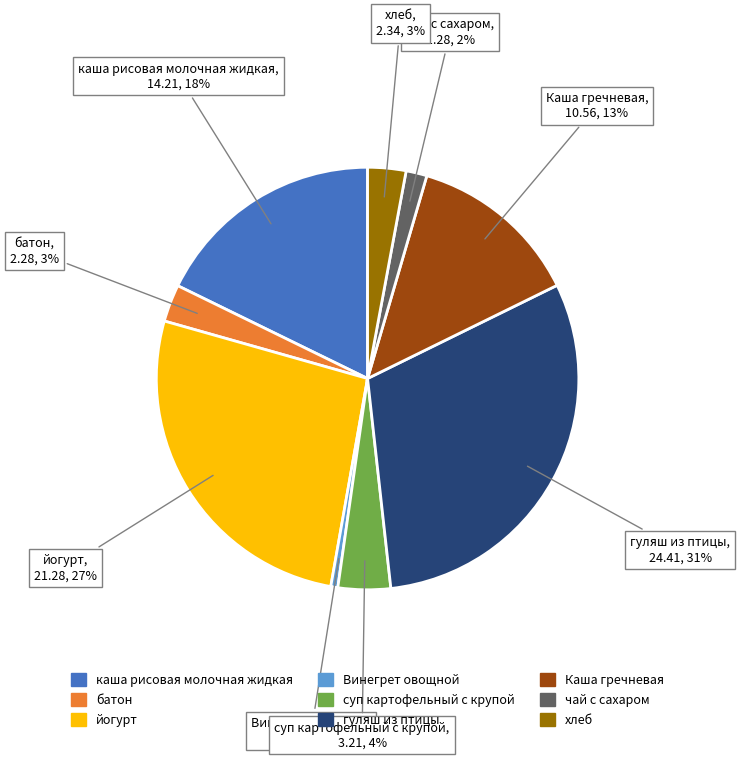

Is there any slice that represents more than half of the pie?

No